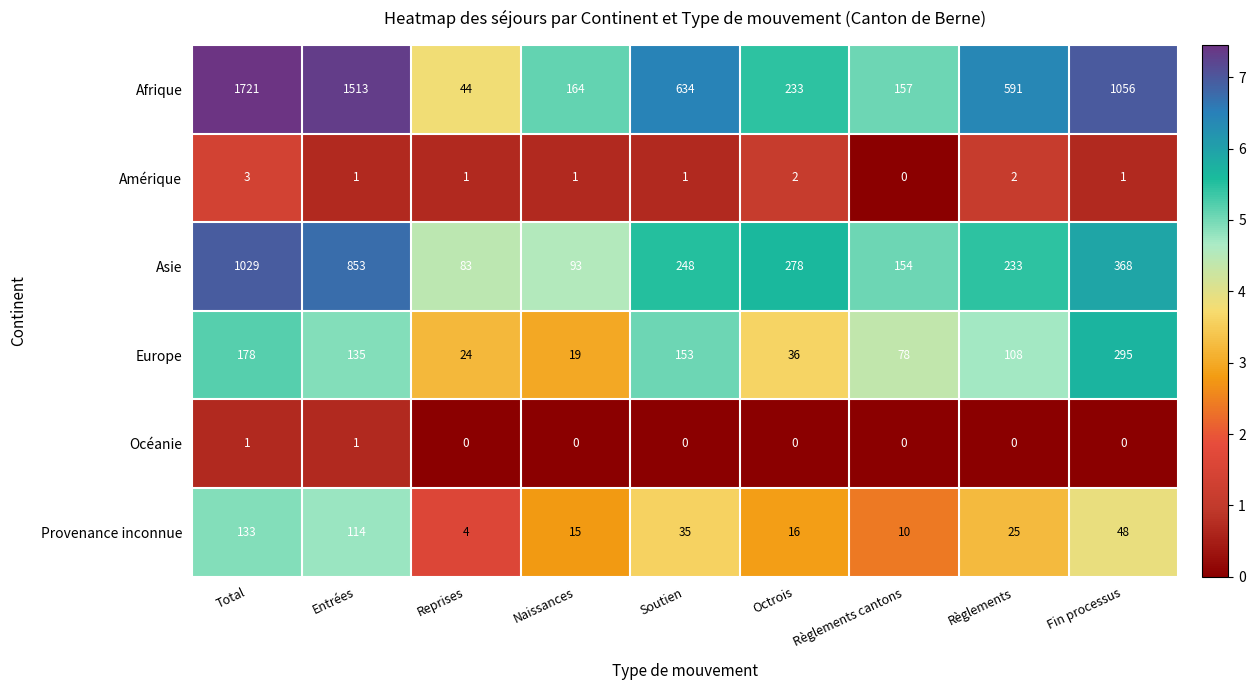

What is the difference between the second highest and minimum values in the Afrique series?

1469